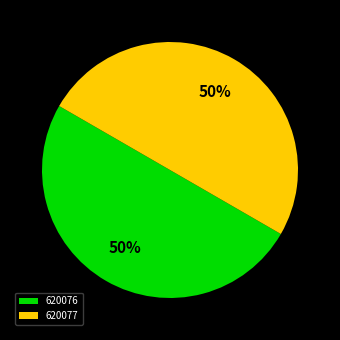

The 620077 slice represents 50% of the pie. True or false?

True